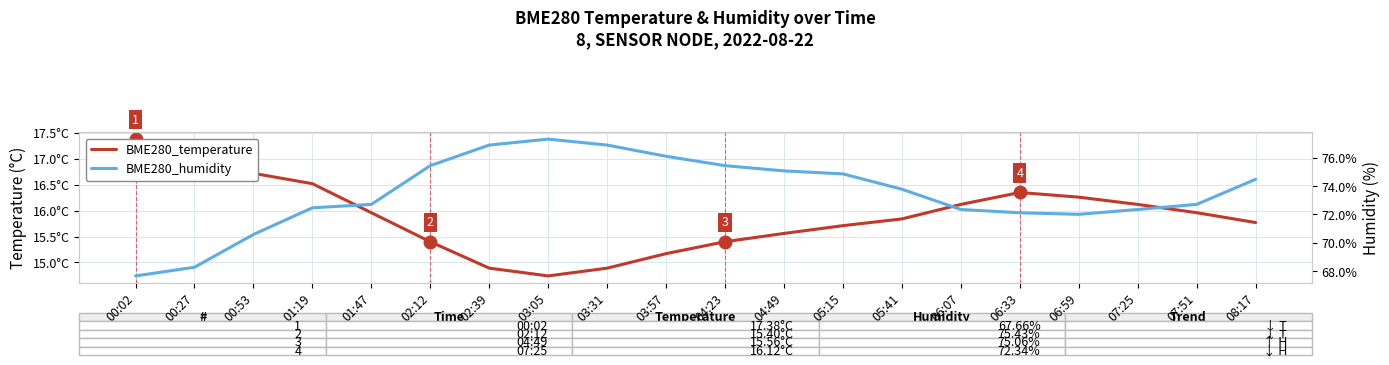

What are all the series names shown in the legend?

BME280_temperature, BME280_humidity